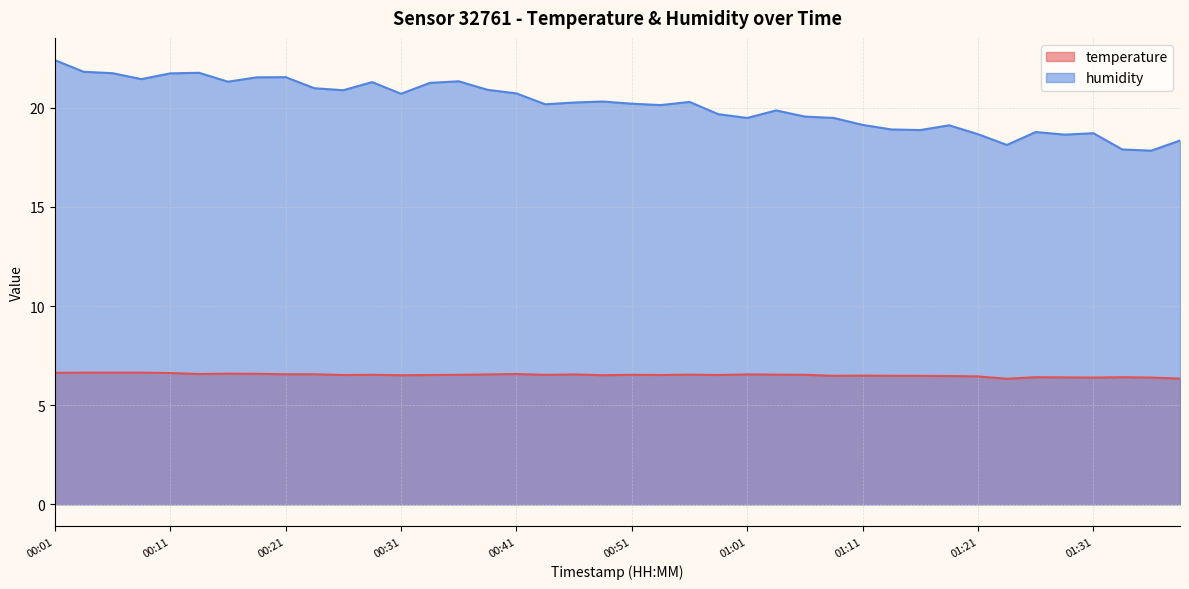

What is the smallest value displayed?

6.3